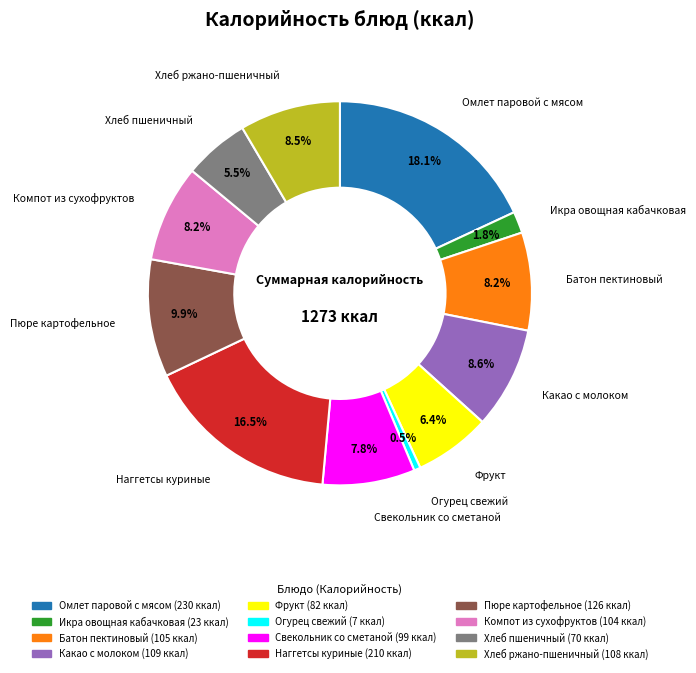

Does Хлеб пшеничный account for over 50% of the chart?

No